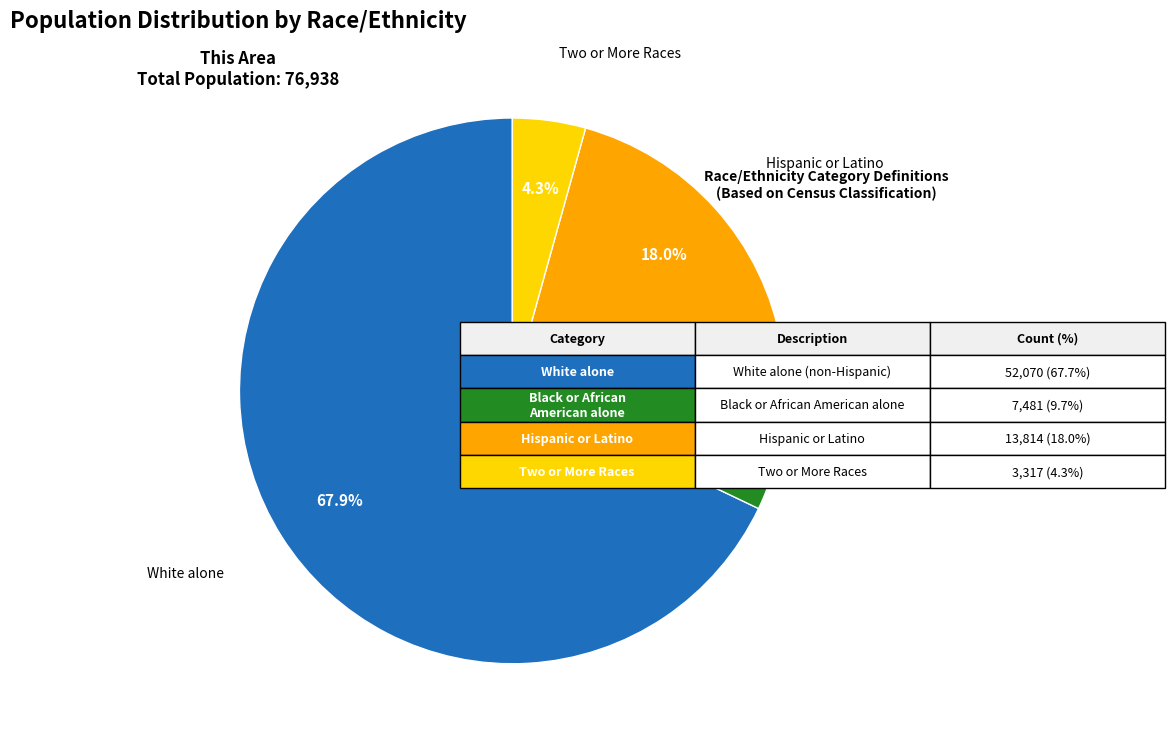

What is the majority slice?

White alone